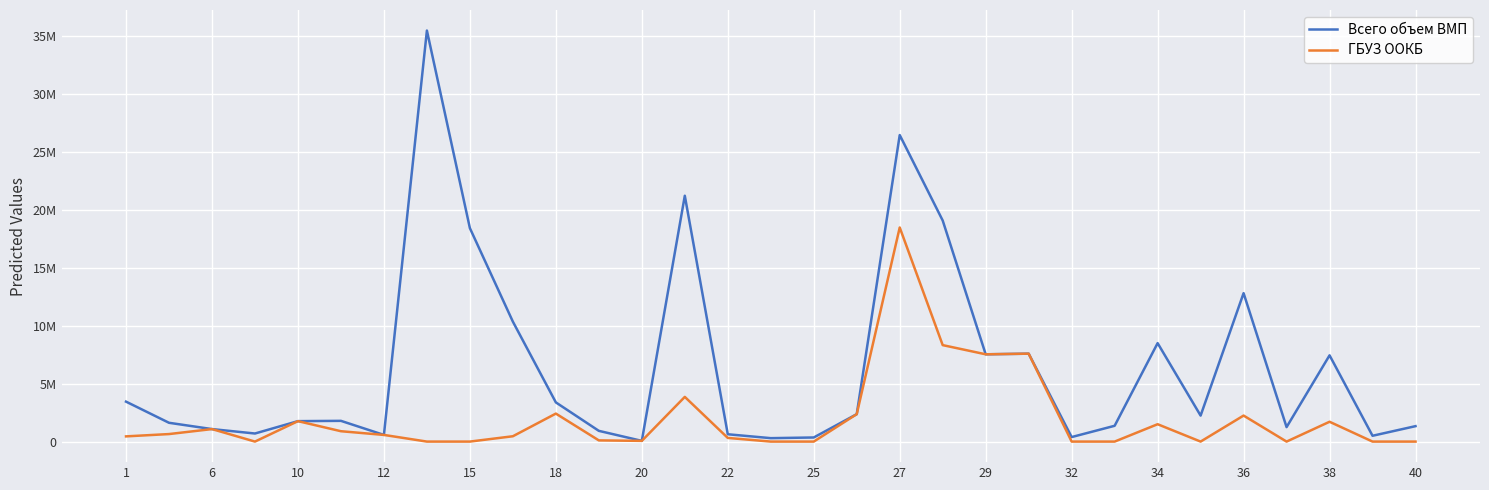

What is the difference between the maximum and minimum values in the ГБУЗ ООКБ series?

18489706.6